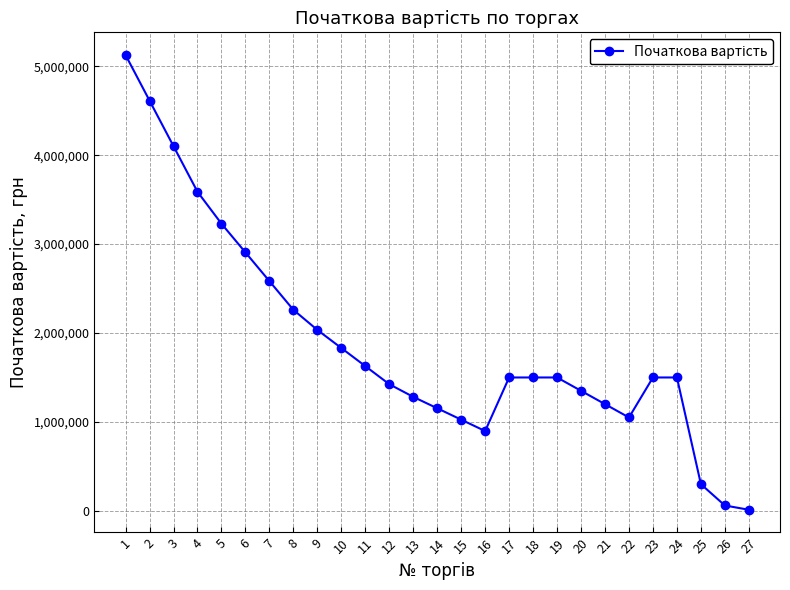

Reading right to left, extract all data points from this chart.

27=12000.3	26=60001.5	25=300007.5	24=1500037.6	23=1500037.6	22=1050026.3	21=1200030.1	20=1350033.8	19=1500037.6	18=1500037.6	17=1500037.6	16=897338.1	15=1025529.3	14=1153720.5	13=1281911.6	12=1424346.2	11=1627824.3	10=1831302.3	9=2034780.3	8=2260867.0	7=2583848.0	6=2906829.1	5=3229810.1	4=3588677.8	3=4101346.1	2=4614014.4	1=5126682.6